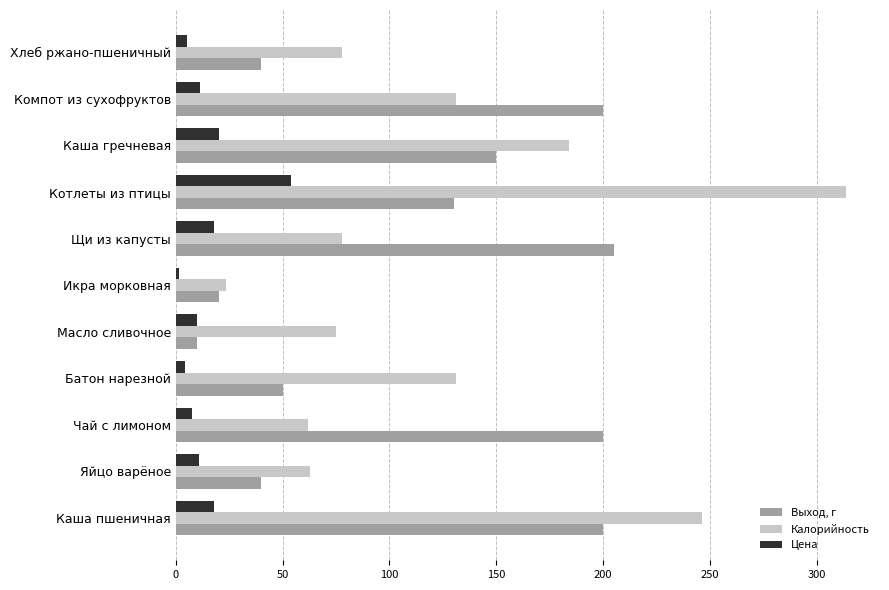

What is the maximum value for Калорийность?

314.0